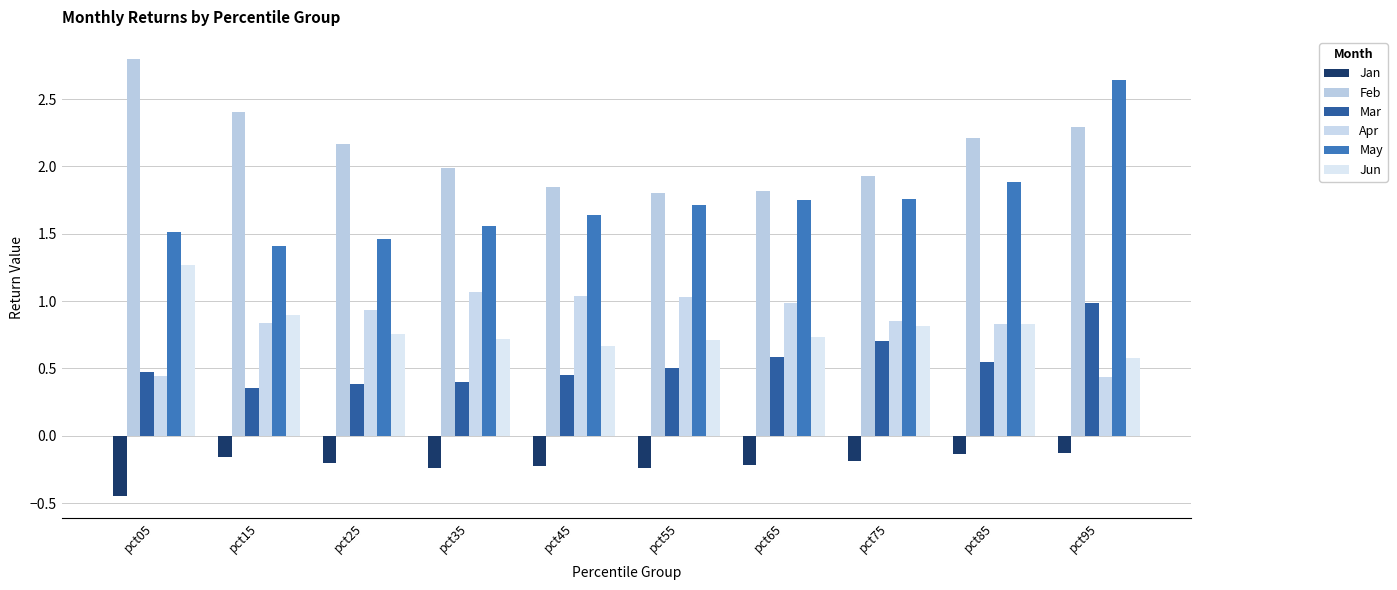

Is it true that Jan equals -0.2 at pct55?

True